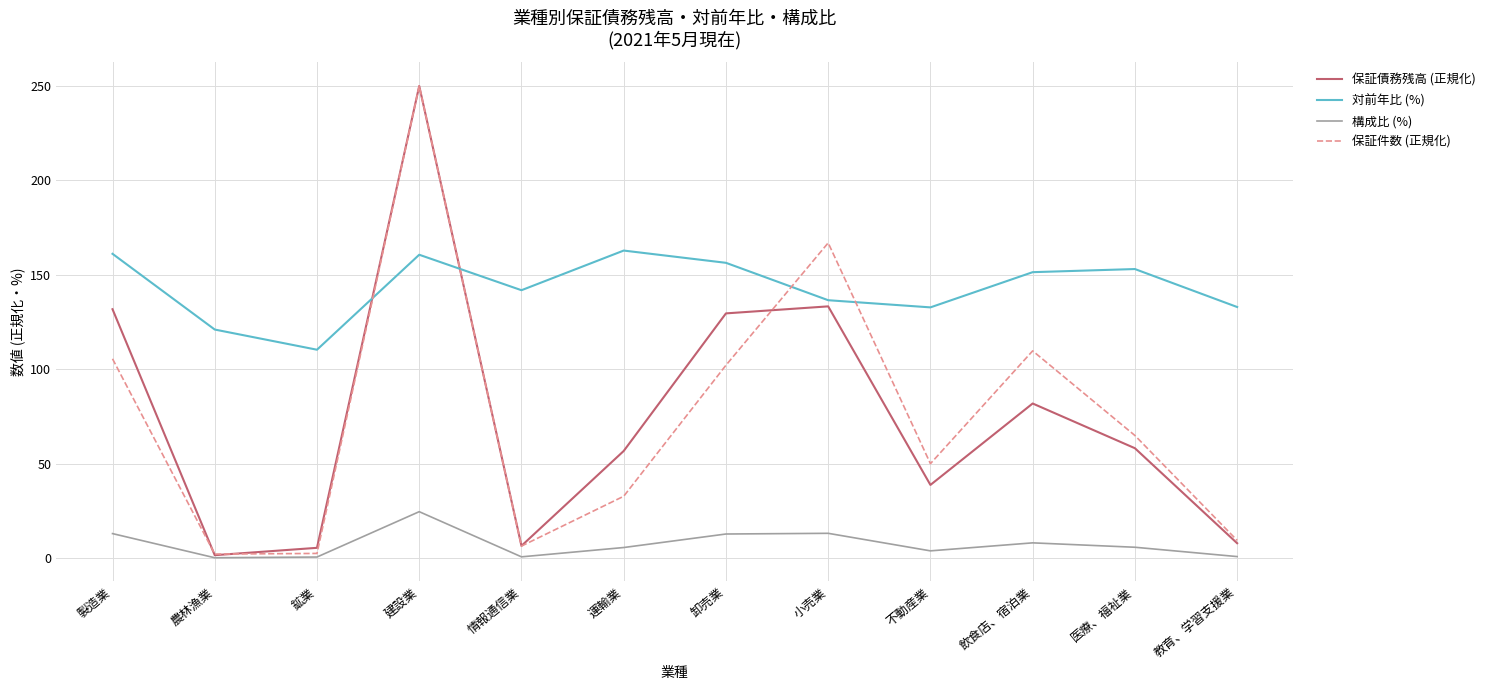

What is the sum of the 保証件数 (正規化) values at 飲食店、宿泊業 and 小売業?

276.6